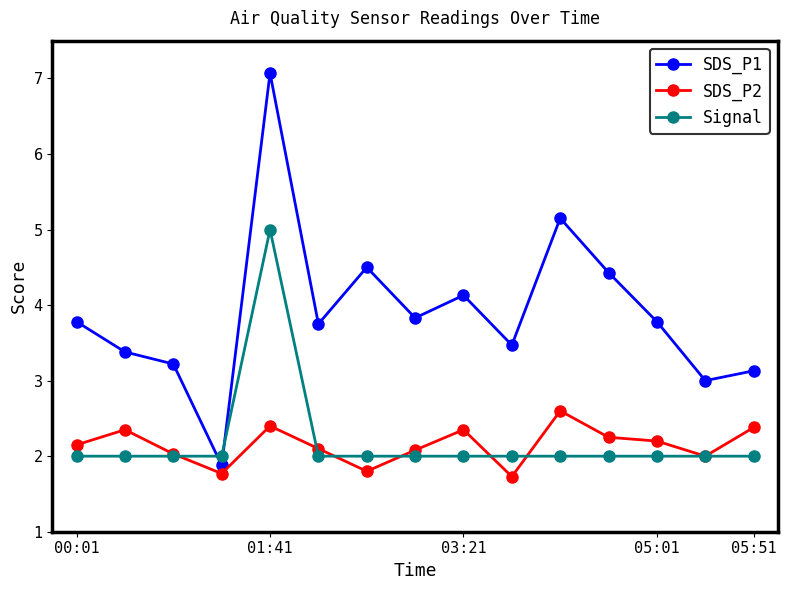

At how many categories does at least one series exceed 6?

1